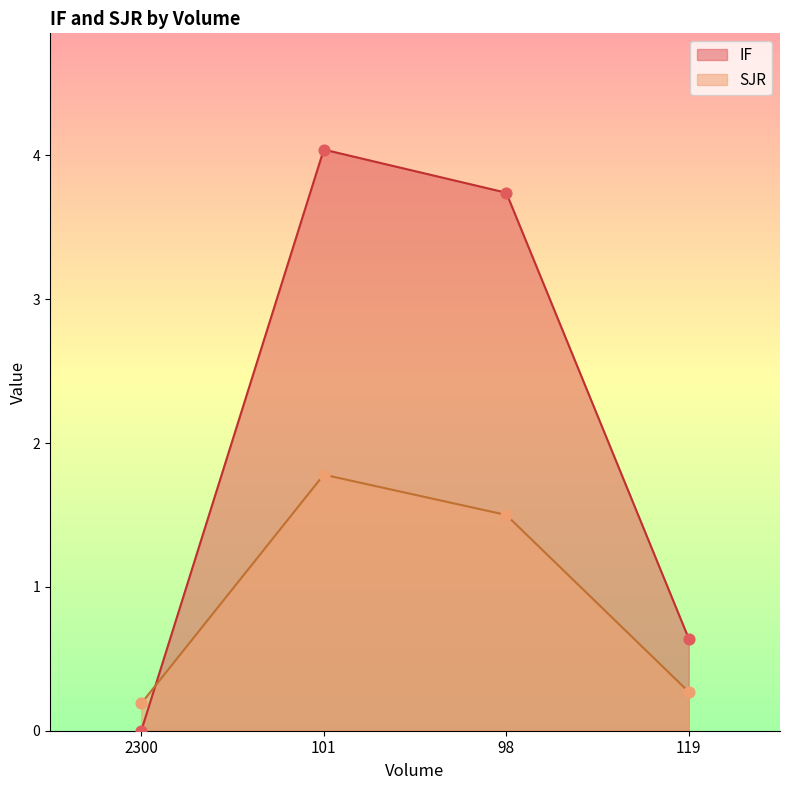

Which series contains the highest Y value?

IF